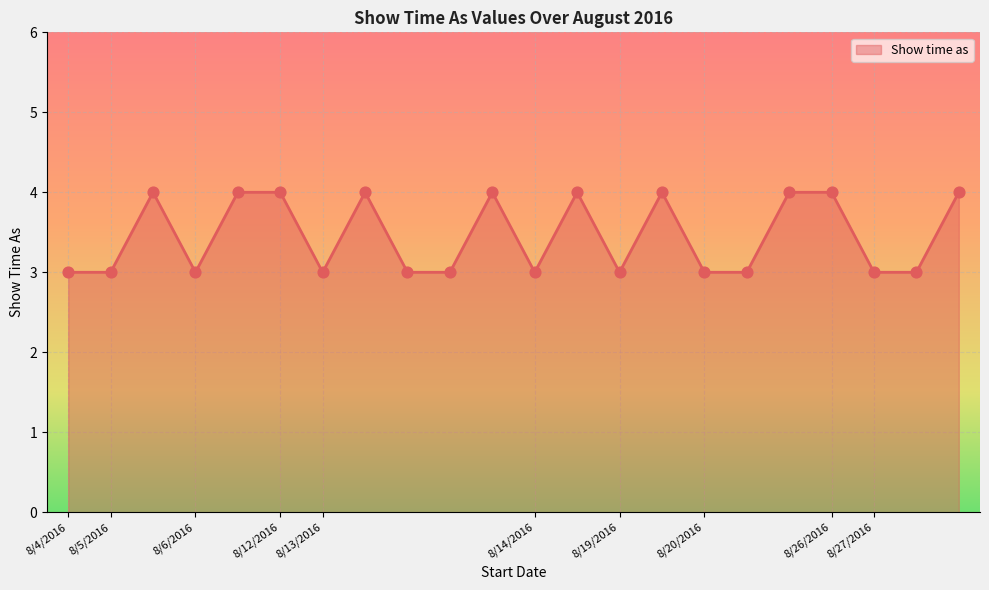

What is the minimum value shown in the chart?

3